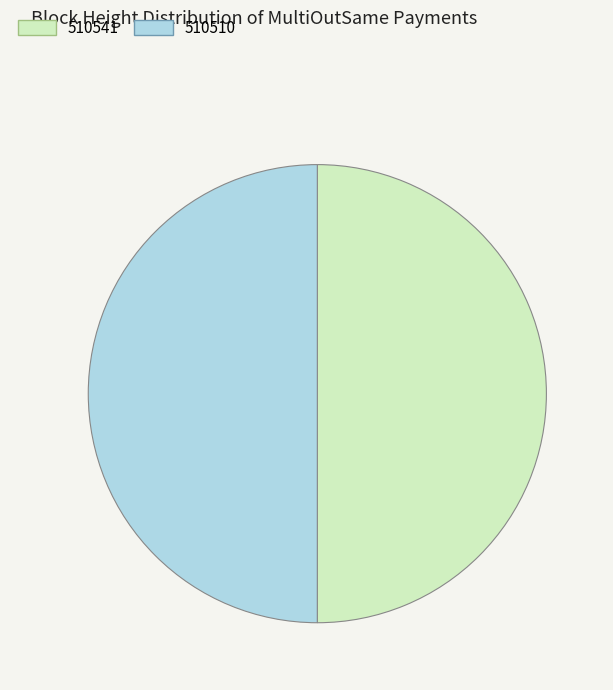

Count the number of slices in the pie.

2